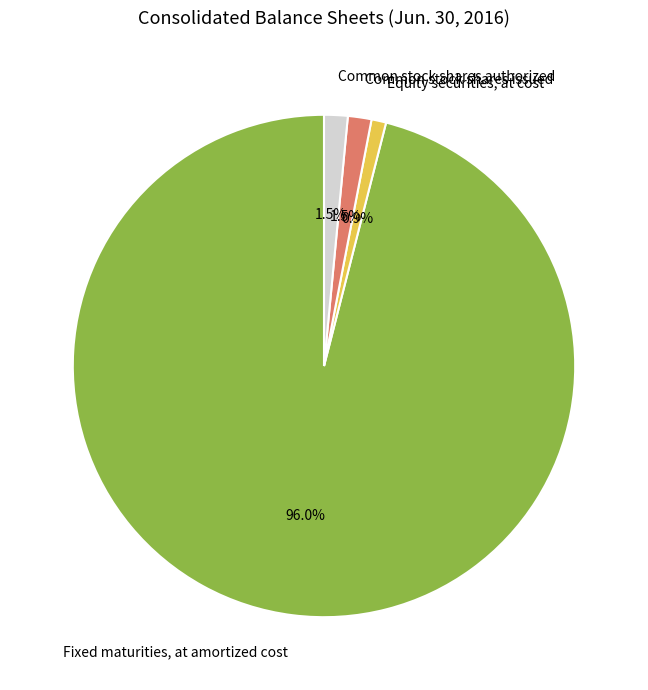

Which category accounts for the majority?

Fixed maturities, at amortized cost